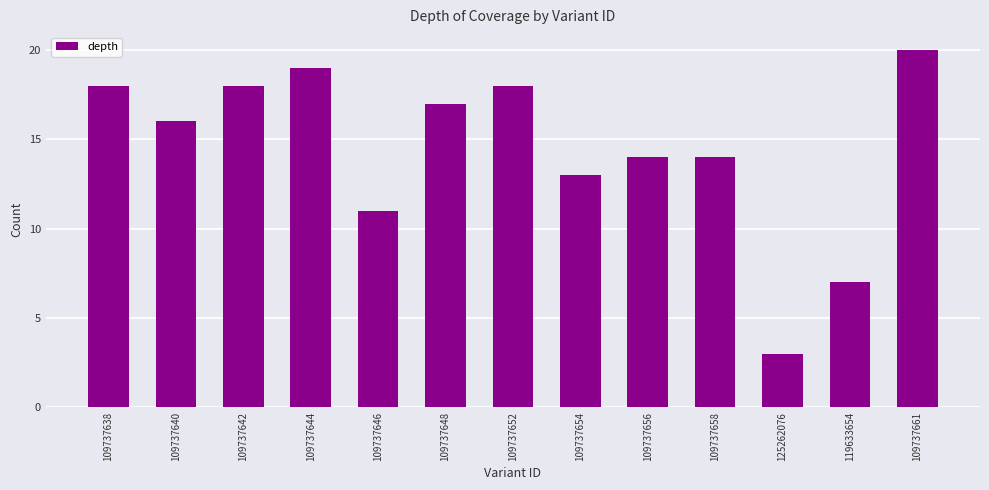

What is the ratio of the value at 109737661 to the value at 109737644?

1.1